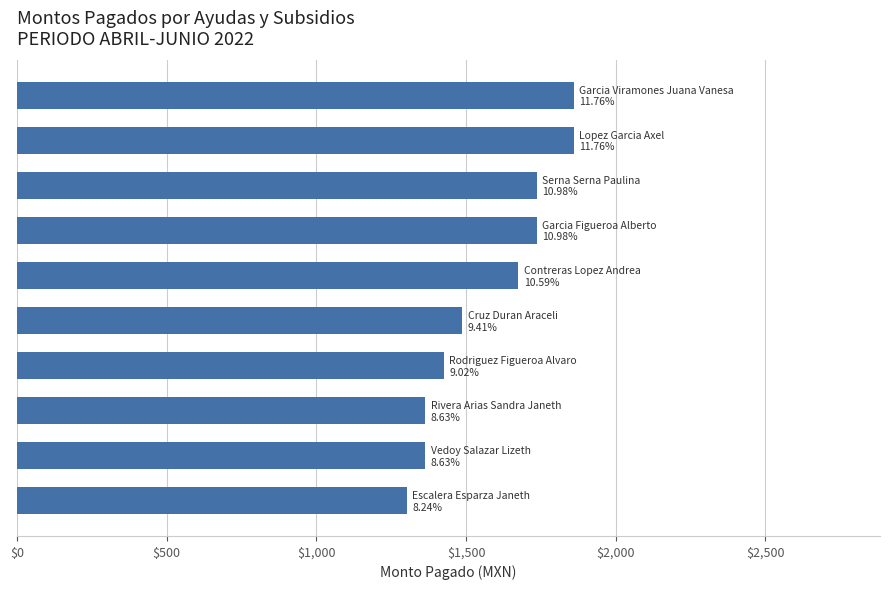

Does the chart contain any negative values?

No